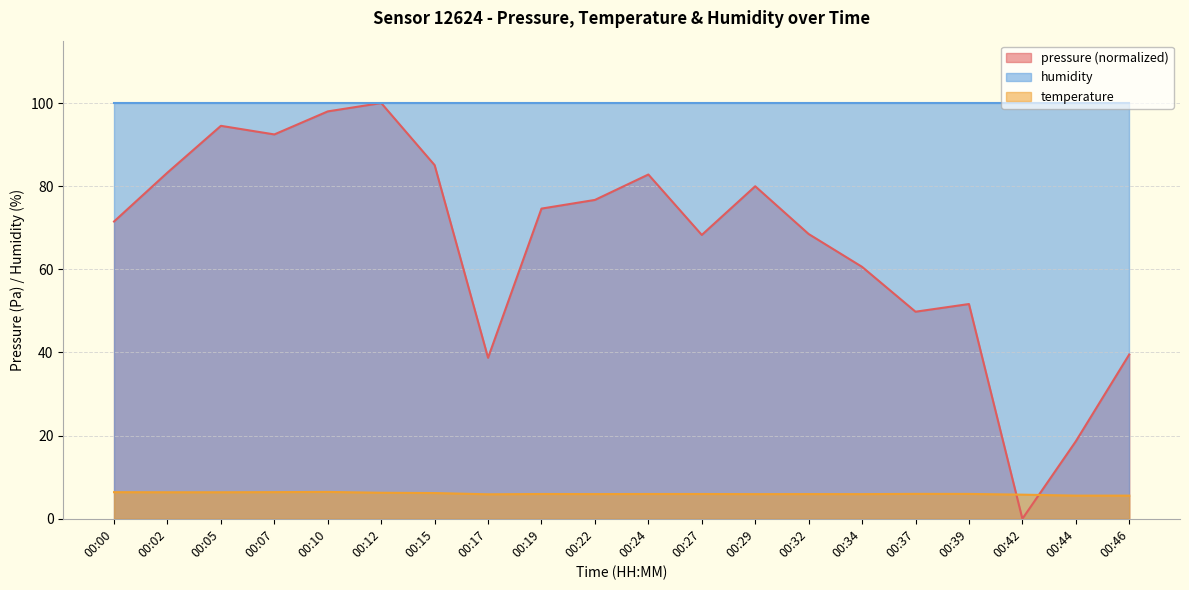

Rank the series at 00:07 from highest to lowest value.

humidity, pressure (normalized), temperature